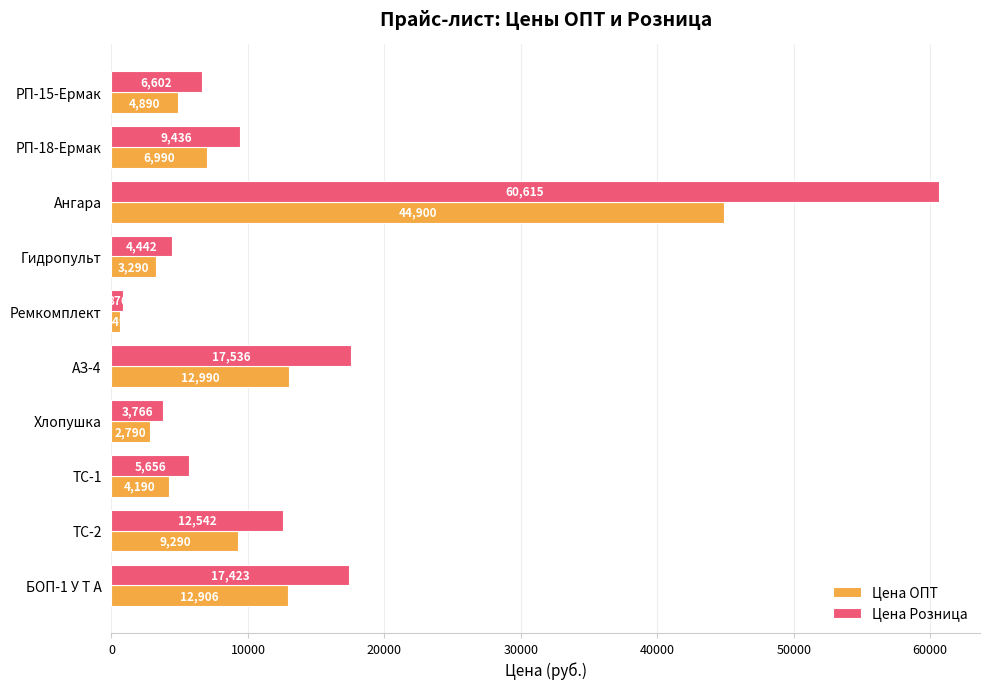

How many series are shown in this chart?

2